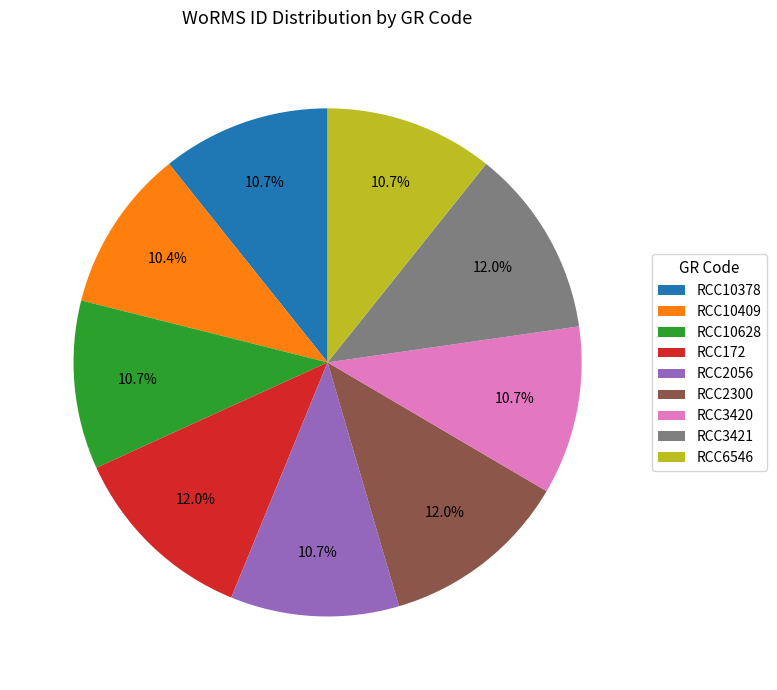

Which has a higher value, RCC10378 or RCC172?

RCC172